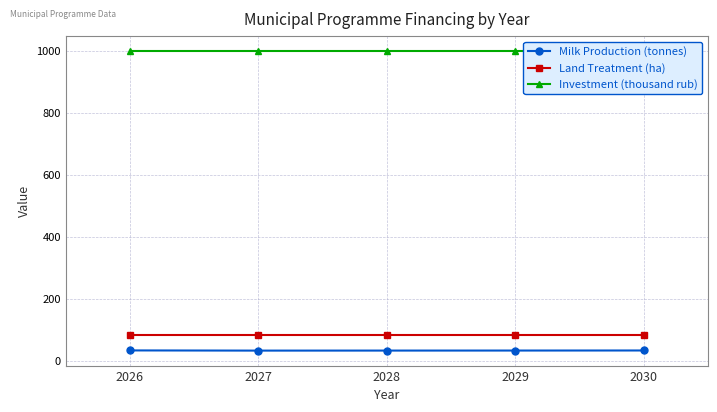

What is the approximate value of Investment (thousand rub) at 2030?

1000.0